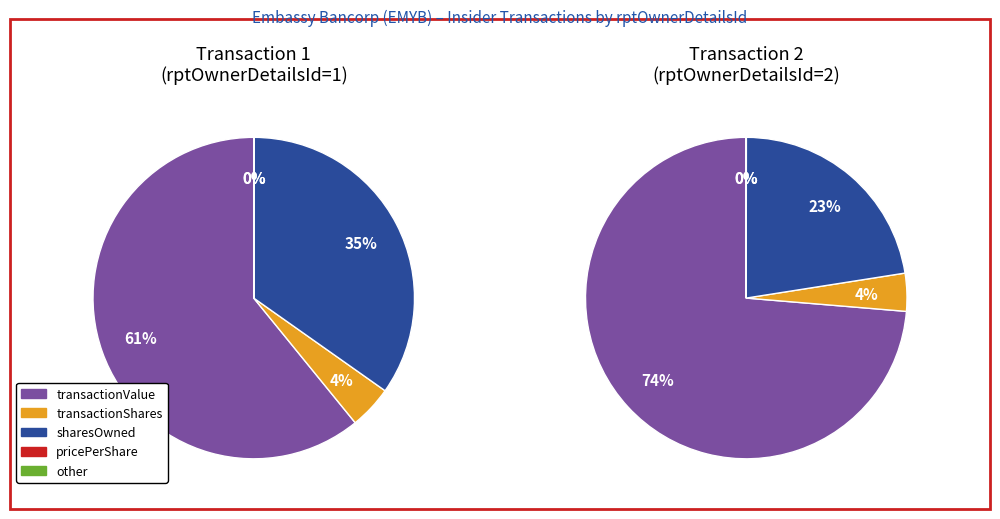

True or false: 0 accounts for 88% of the total.

False